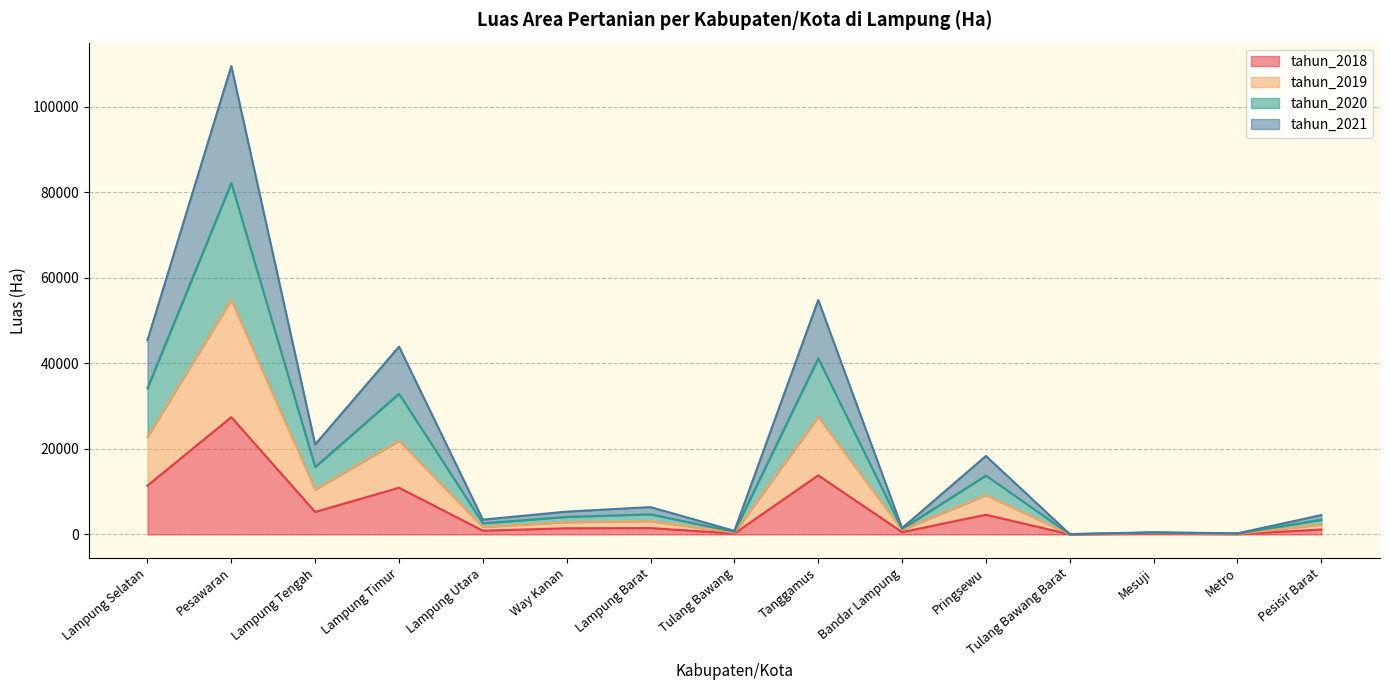

Which series changed the most between Way Kanan and Mesuji?

tahun_2020